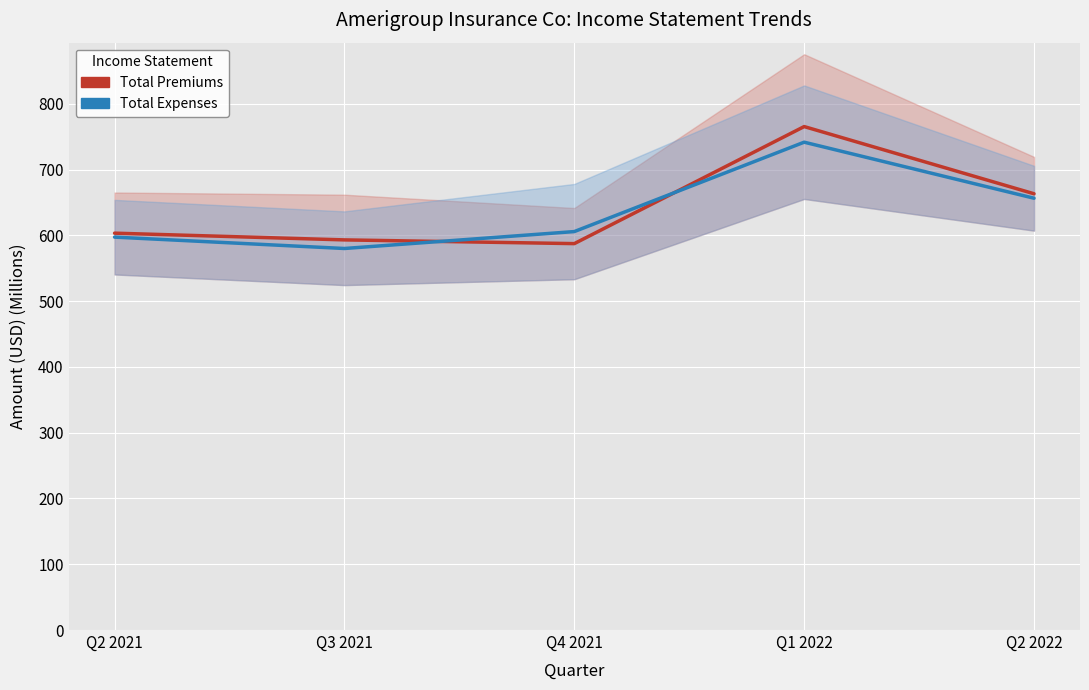

Count the number of categories in the chart.

5